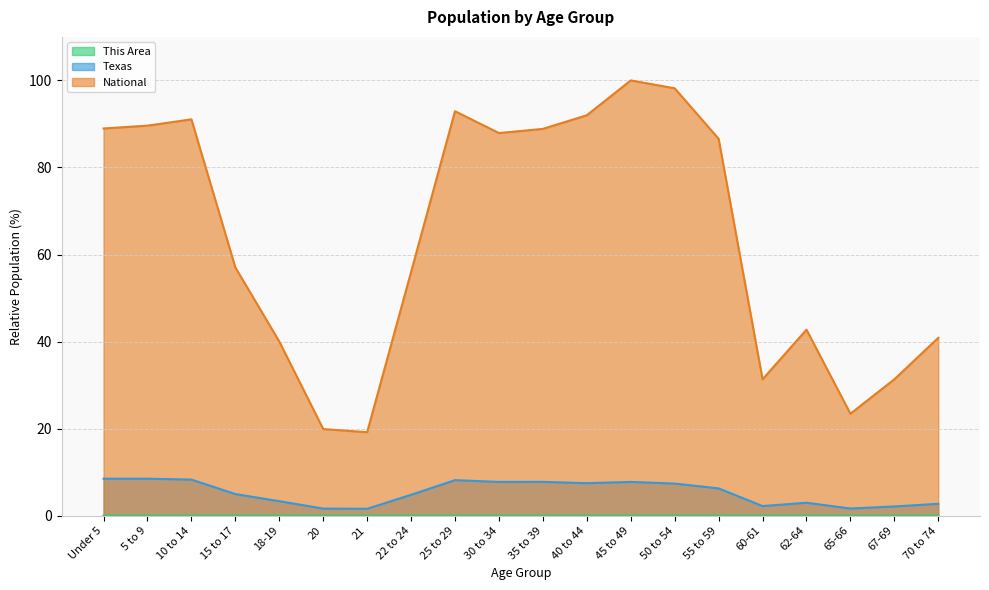

True or false: Texas and National intersect in this chart.

False